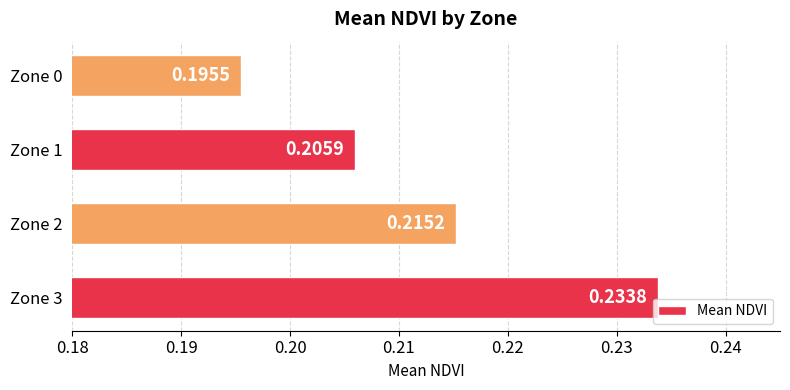

List the labels in order of value, smallest first.

Zone 0, Zone 1, Zone 2, Zone 3